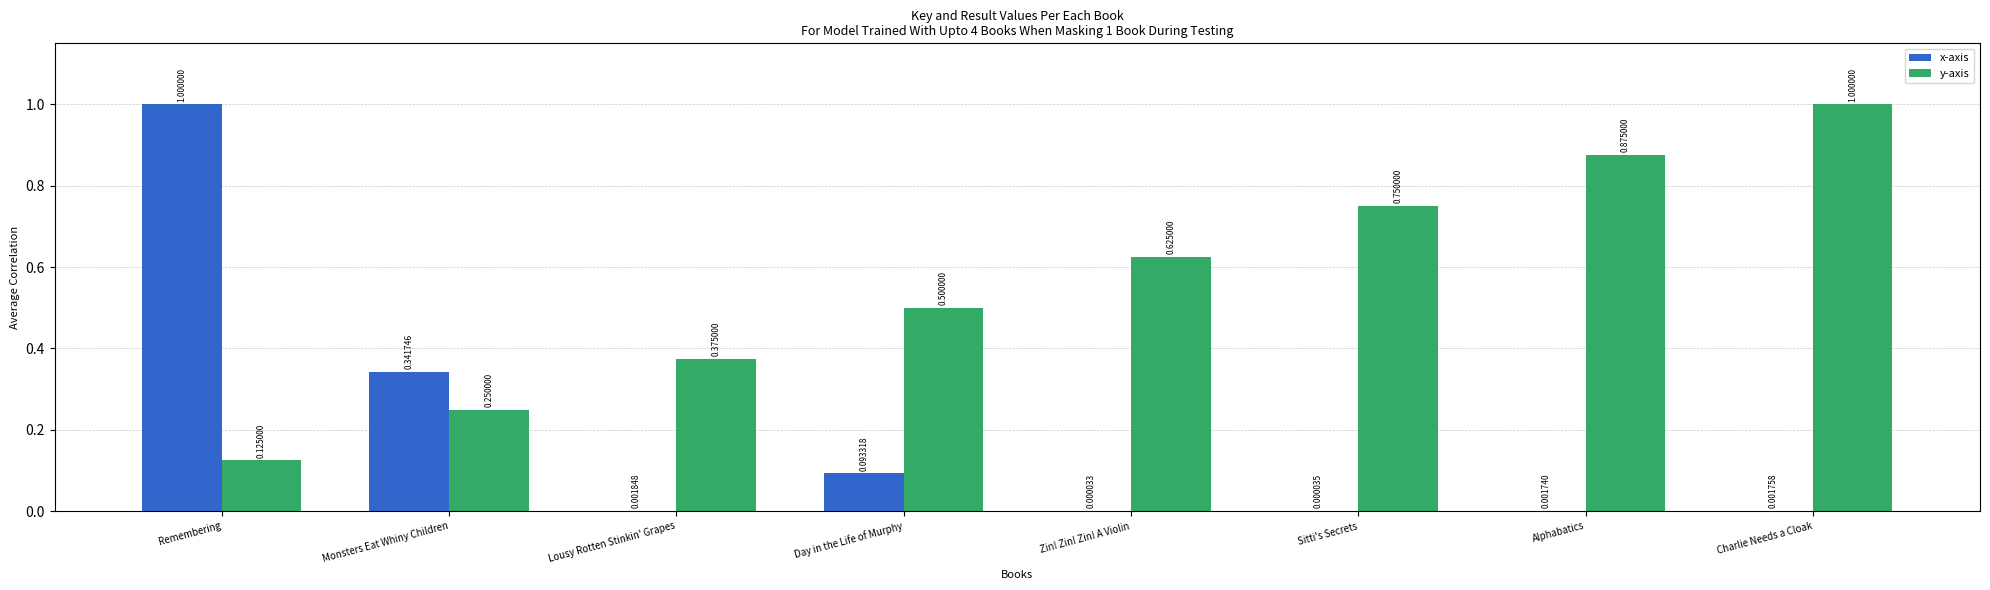

At which label does x-axis reach its peak?

Remembering